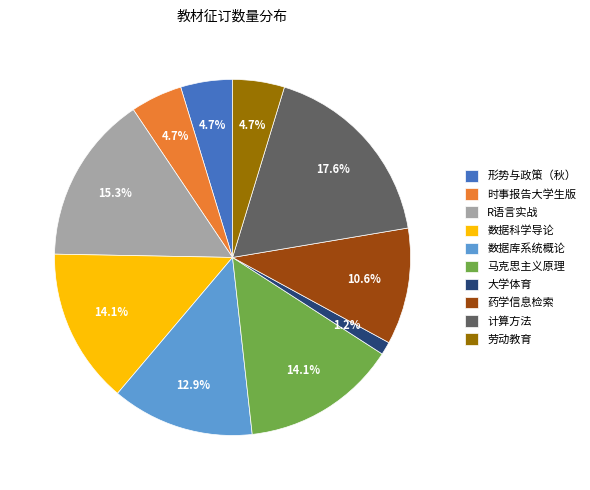

Which category has the biggest portion of the pie?

计算方法